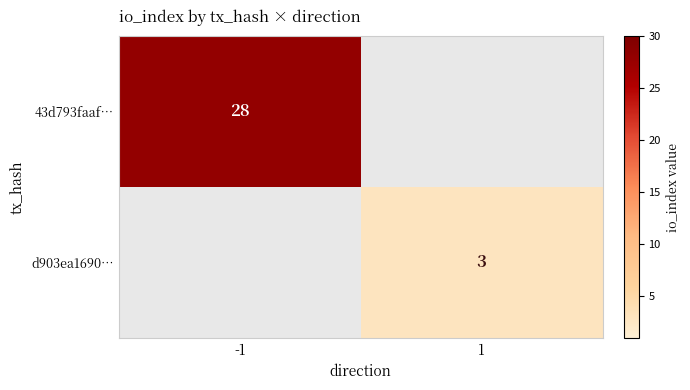

Is the value of 43d793faaf… at -1 greater than the value of d903ea1690… at 1?

Yes